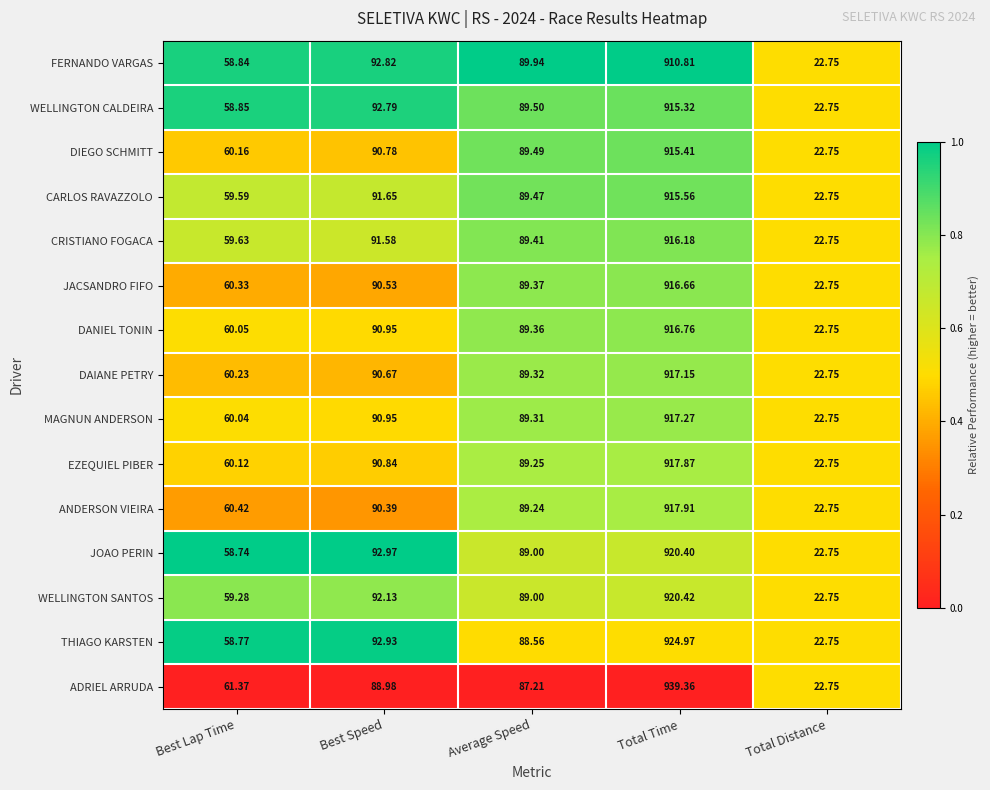

Is the value of WELLINGTON SANTOS at Best Lap Time greater than the value of CRISTIANO FOGACA at Best Lap Time?

No